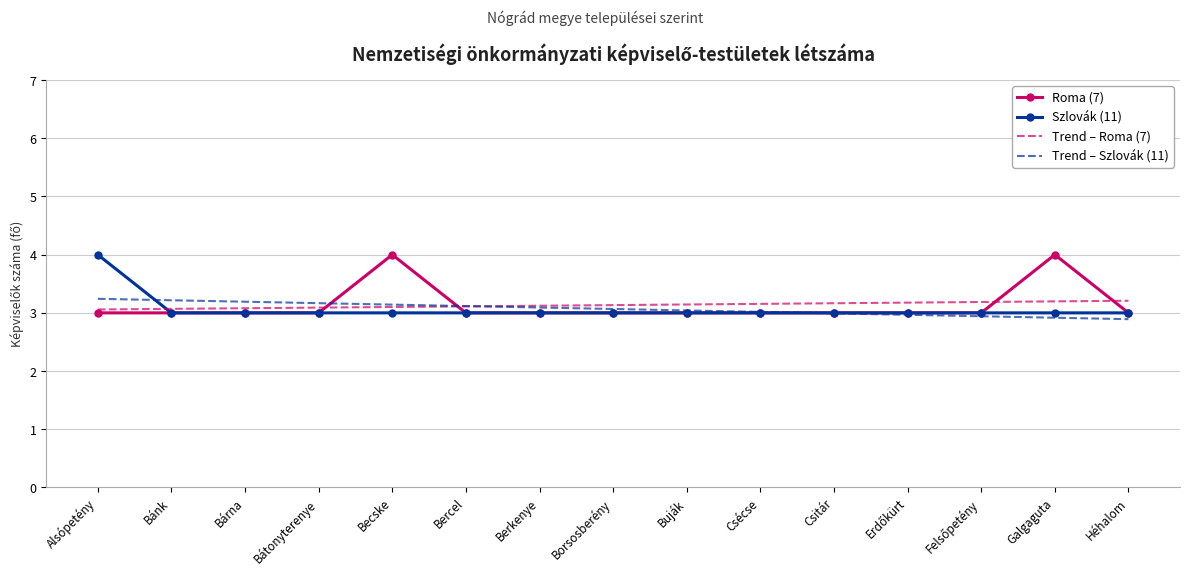

What is the difference between the highest and lowest values at Csitár?

0.2